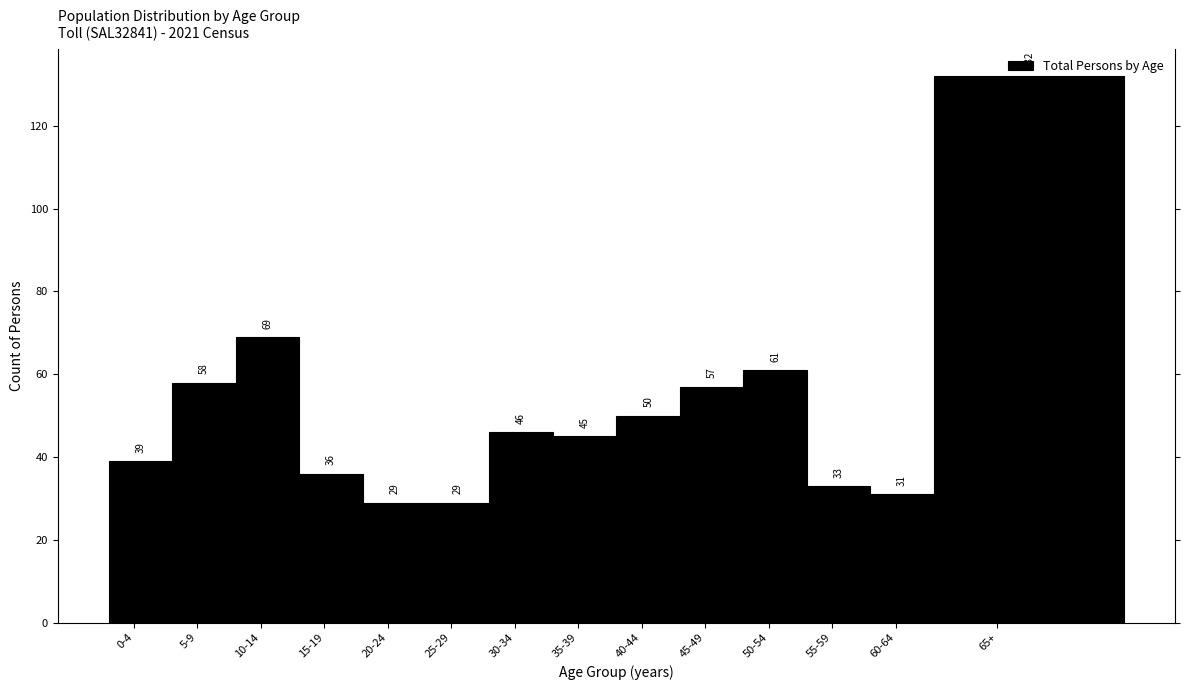

What is the difference between the values at 30-34 and 40-44?

4